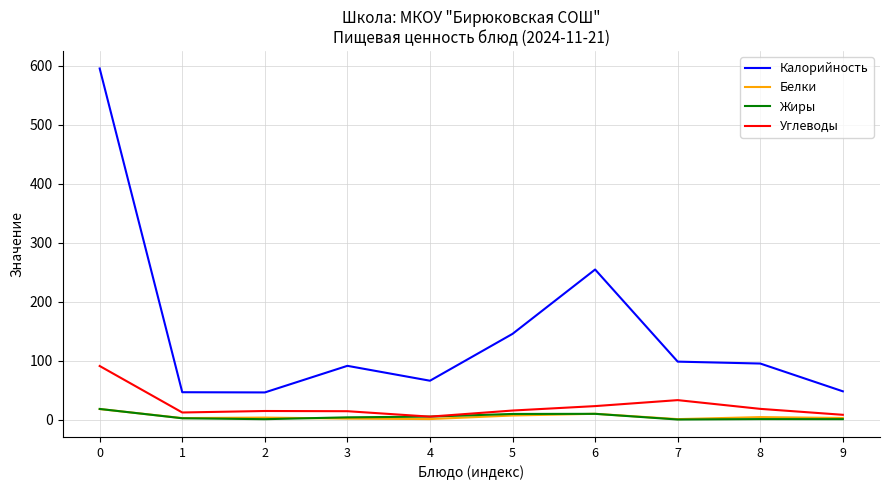

Is this an area chart (filled region under the line)?

No